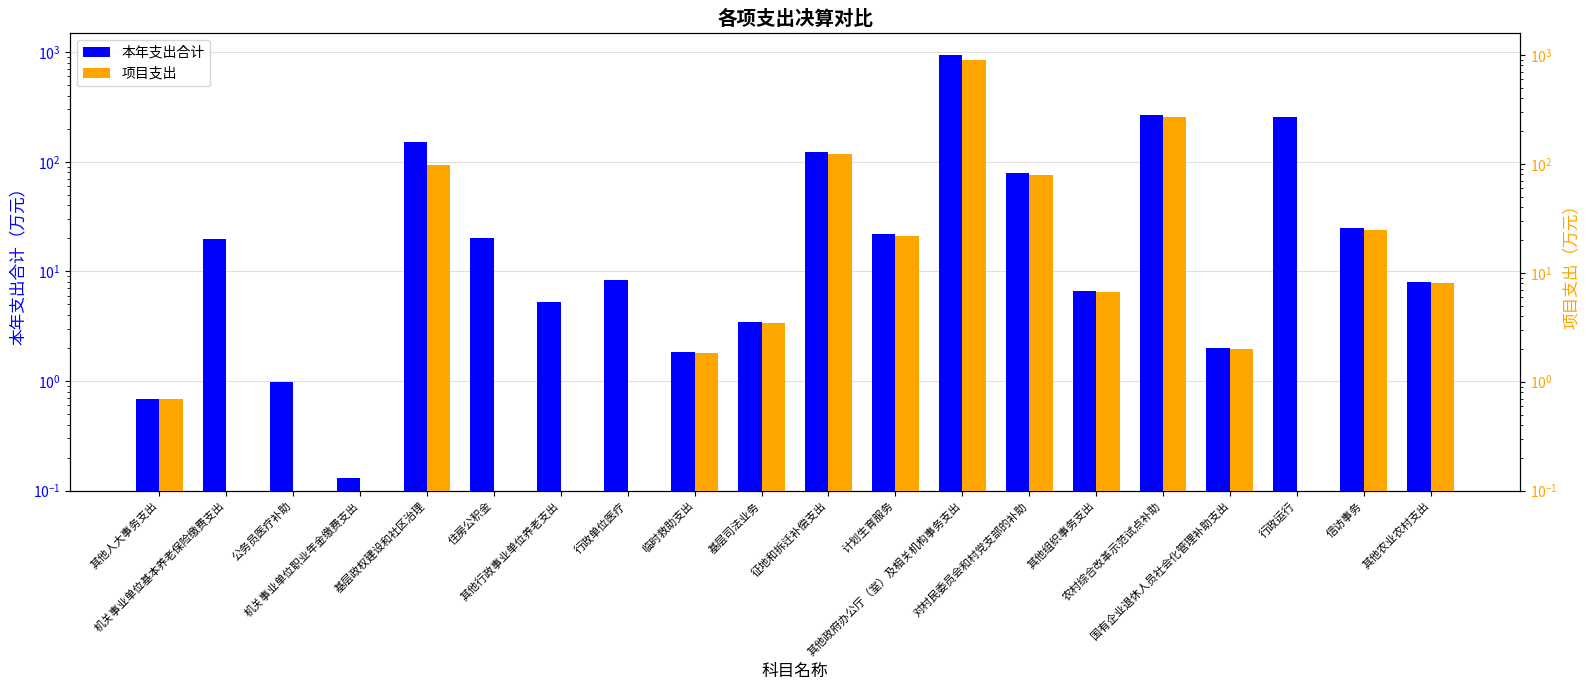

What is the label of the 19th bar from the left?

信访事务